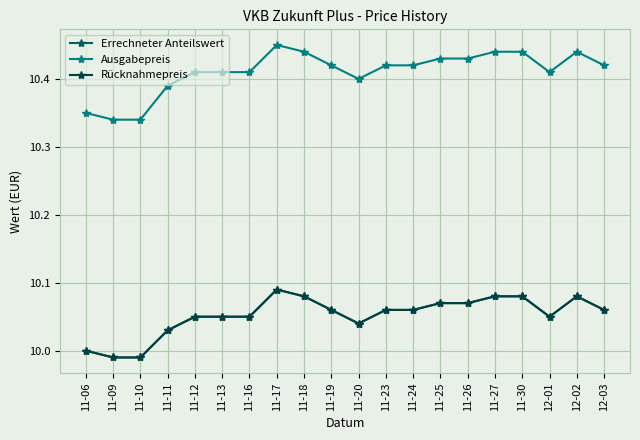

Does the chart have visible grid lines?

Yes